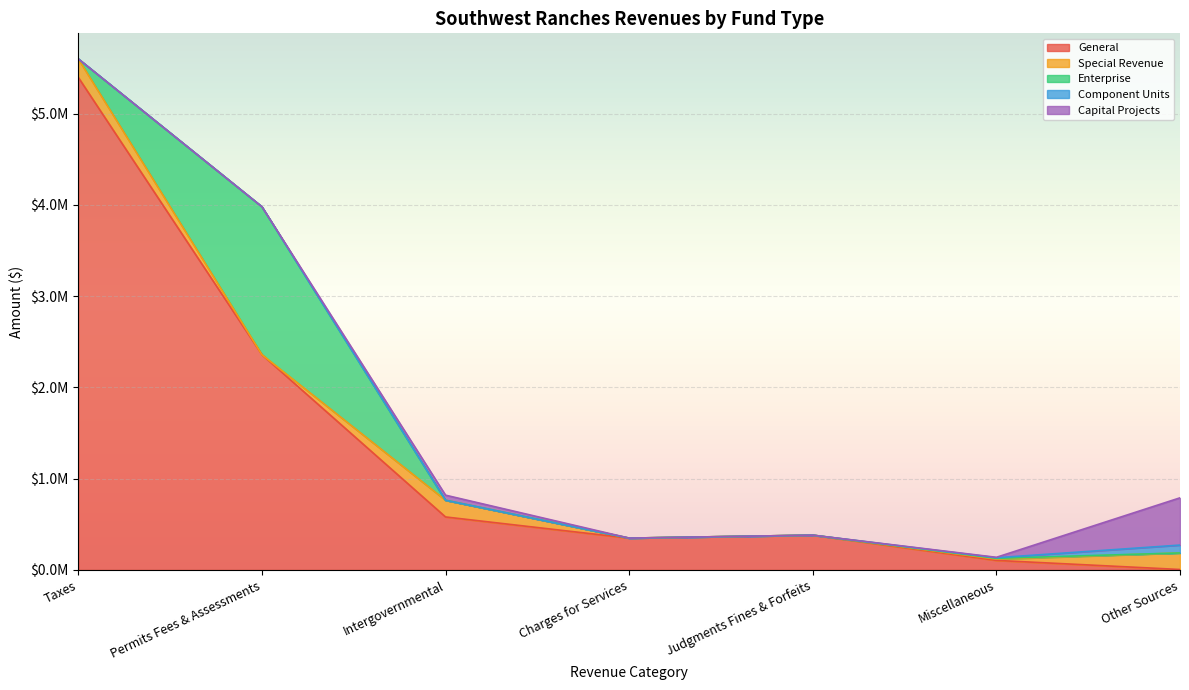

How many categories are shown in the chart?

7